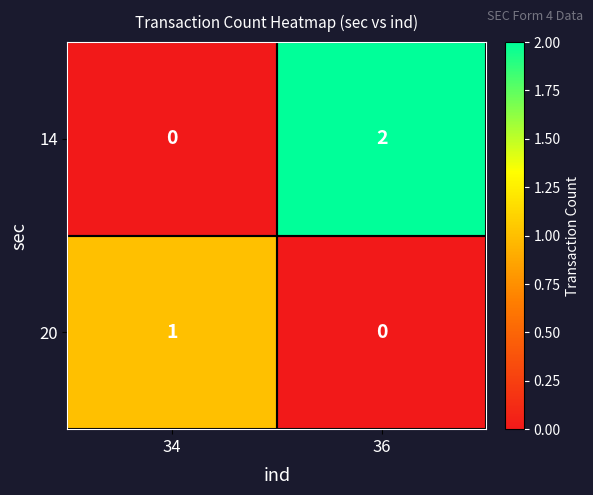

The value of 14 at 34 is 0. True or false?

True